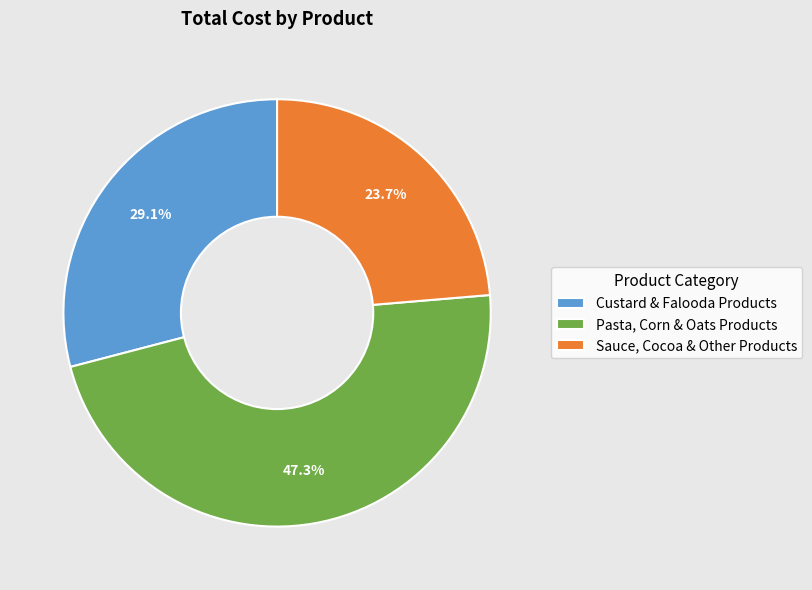

Combined, what portion of the pie is Pasta, Corn & Oats Products and Custard & Falooda Products?

76.3%